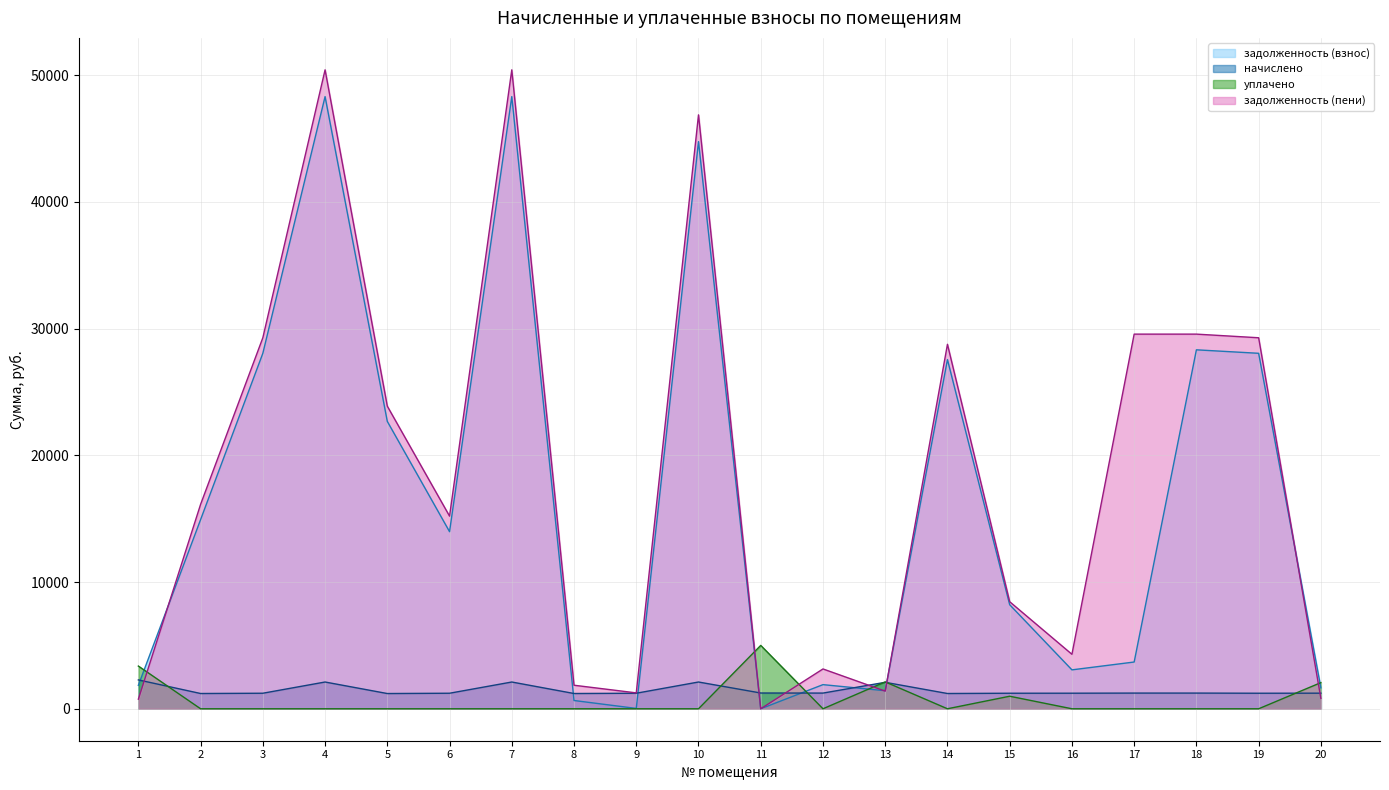

Between 3 and 20, which is larger?

3